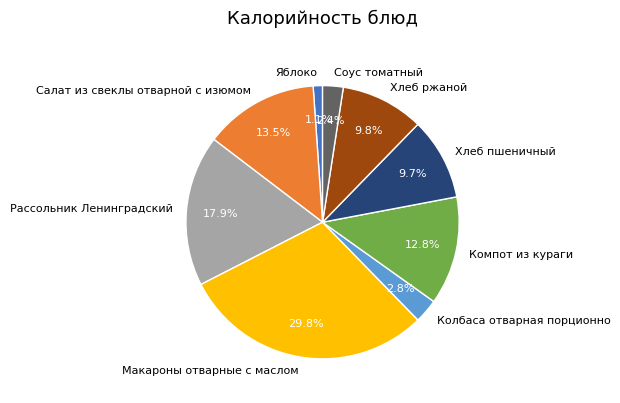

Is Салат из свеклы отварной с изюмом the majority of the pie?

No